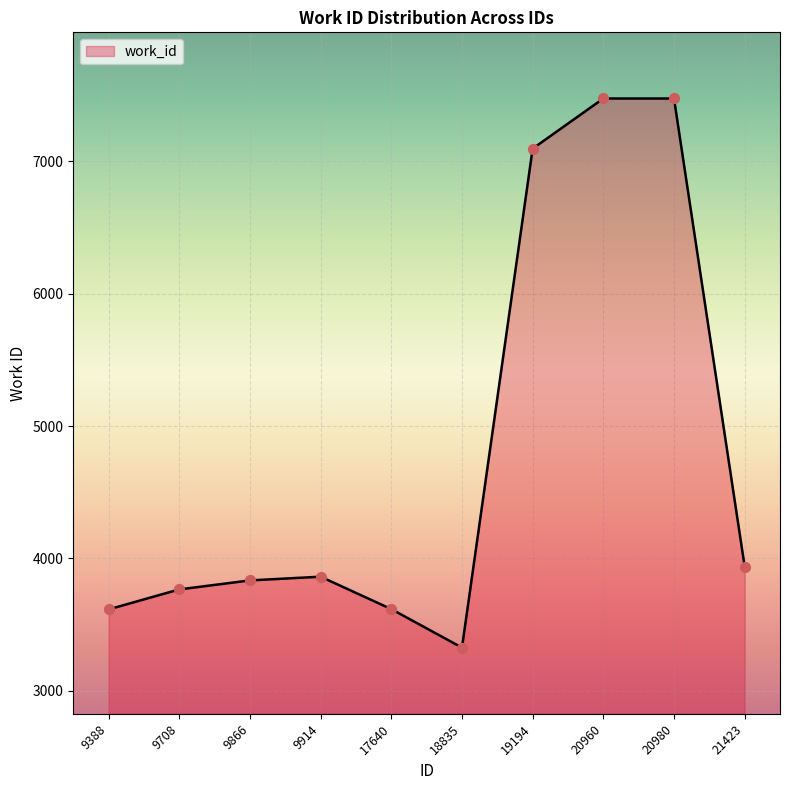

What is the ratio of the value at 20980 to the value at 21423?

1.9